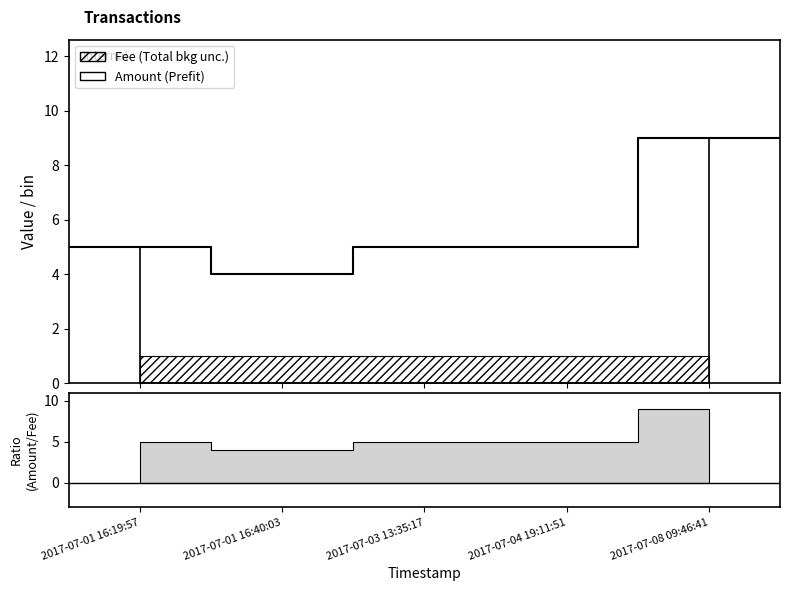

True or false: Amount has a value of 5 at 2017-07-03 13:35:17.

True